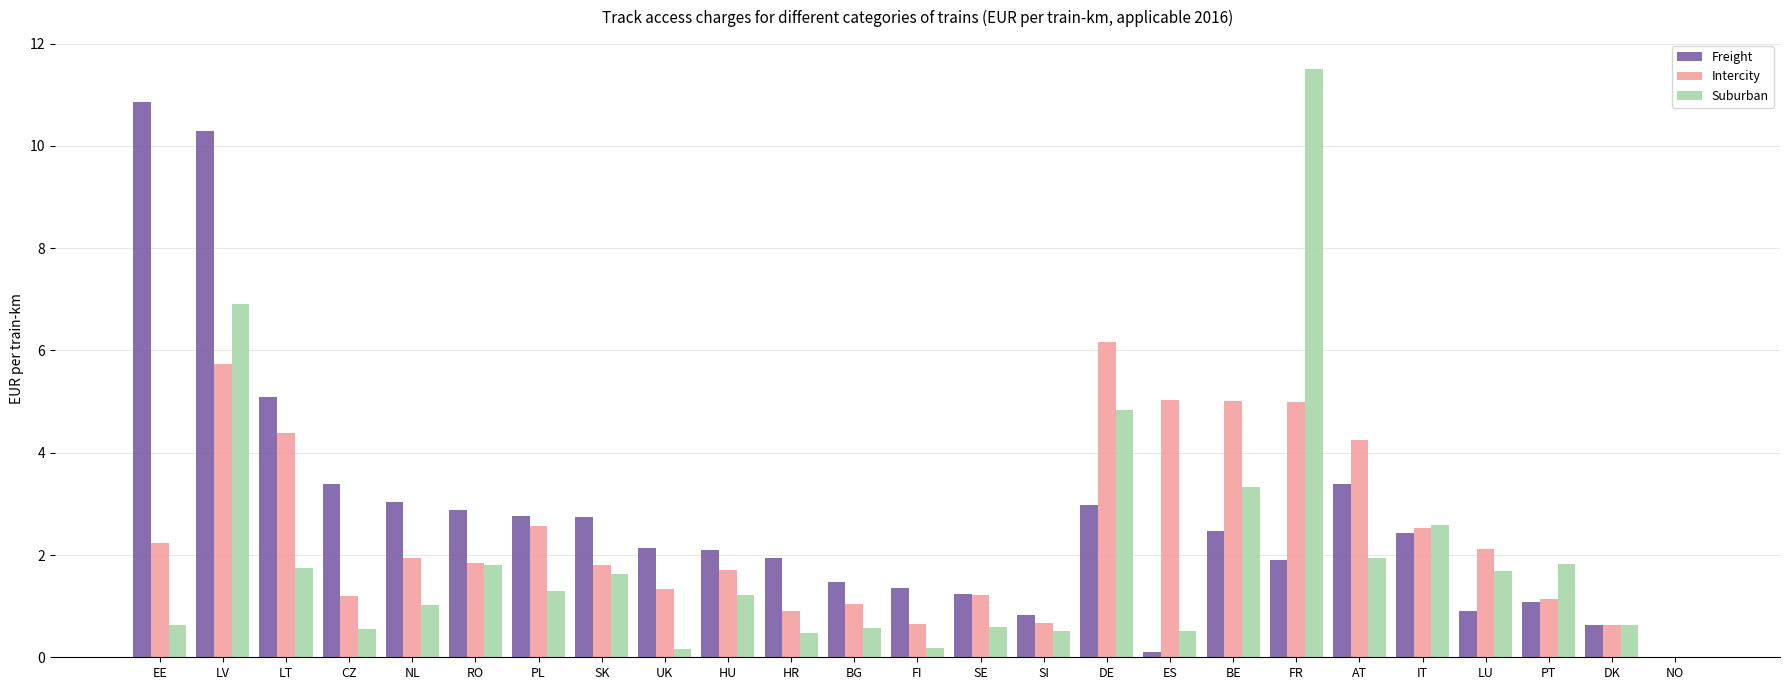

At which category is the sum across all series the highest?

LV